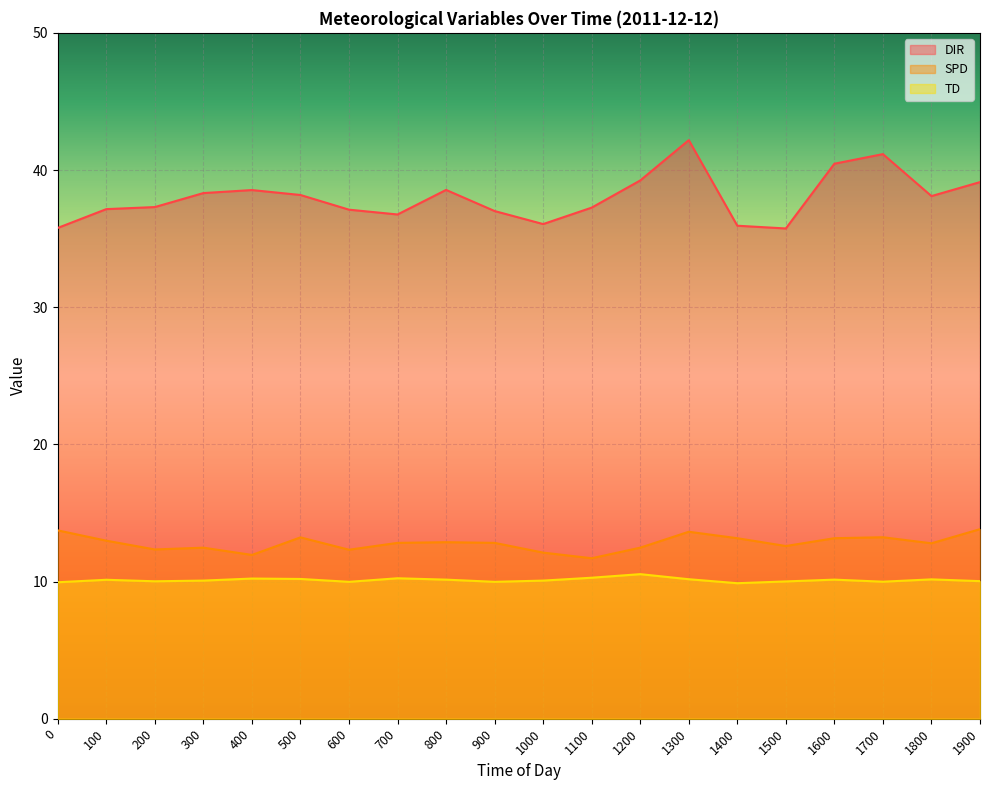

True or false: DIR and SPD cross at least once.

False